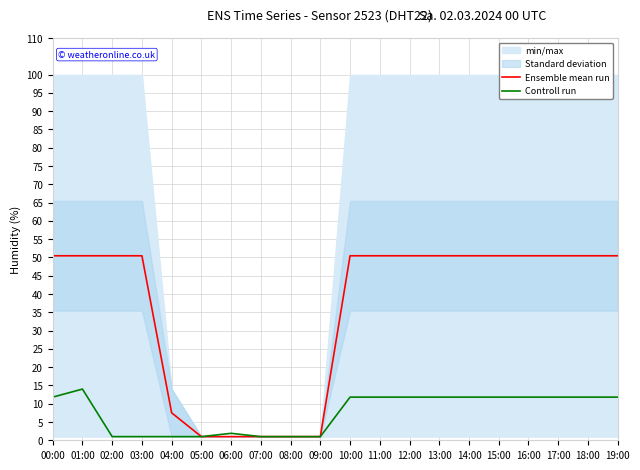

Rank the categories by Ensemble mean run value from lowest to highest.

05:00, 06:00, 07:00, 08:00, 09:00, 04:00, 00:00, 01:00, 02:00, 03:00, 10:00, 11:00, 12:00, 13:00, 14:00, 15:00, 16:00, 17:00, 18:00, 19:00